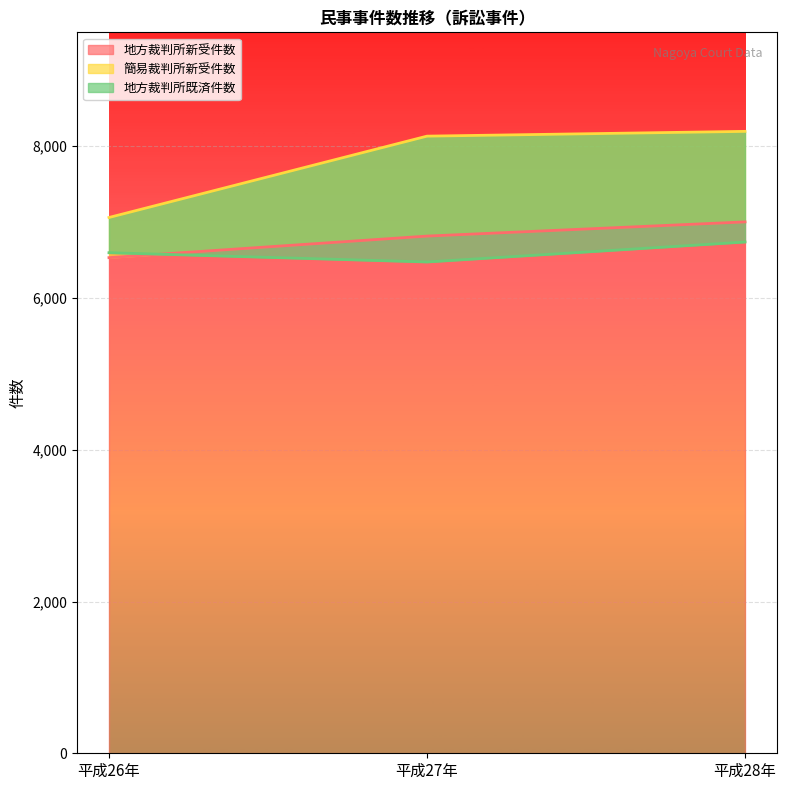

What is the difference between the 簡易裁判所新受件数 values at 平成28年 and 平成26年?

1135